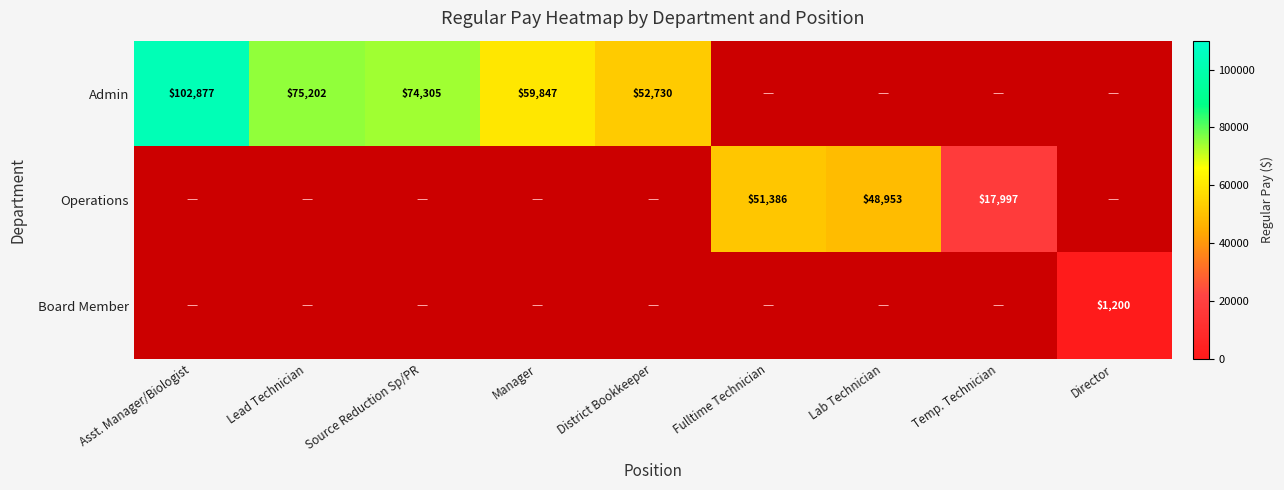

What is the difference between the Admin values at Lead Technician and District Bookkeeper?

22472